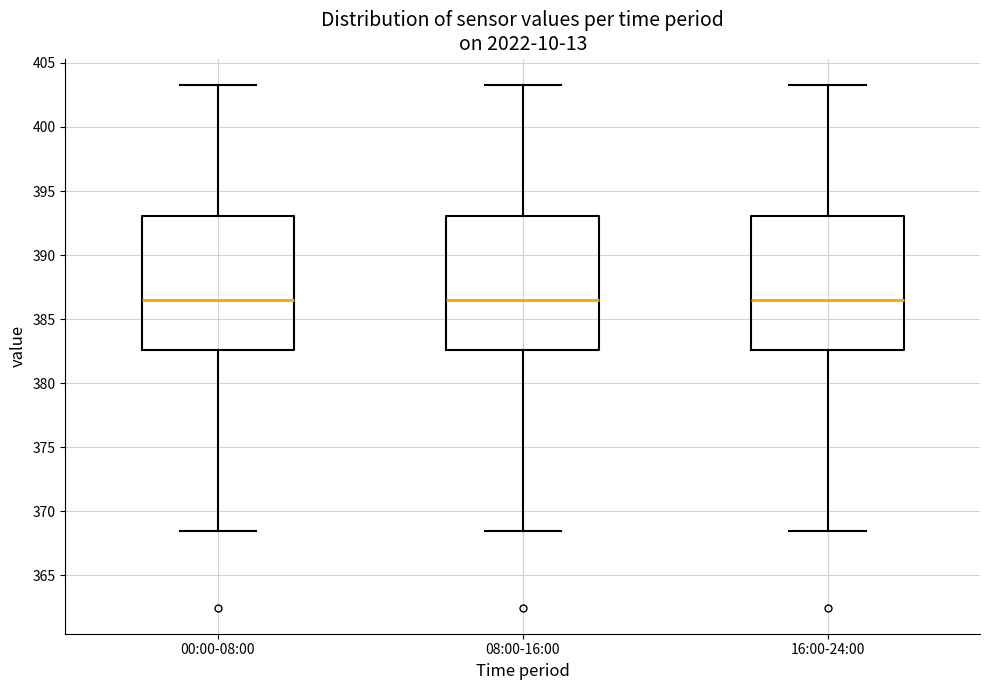

Reading left to right, read every box against the y-axis: the position of its median line, the range the box covers, and the ends of its whiskers. The values are not printed on the chart, so give them approximately, as read against the axis.

00:00-08:00: median 386.5, box 382.5 to 393.0, whiskers 368.5 to 403.5
08:00-16:00: median 386.5, box 382.5 to 393.0, whiskers 368.5 to 403.5
16:00-24:00: median 386.5, box 382.5 to 393.0, whiskers 368.5 to 403.5